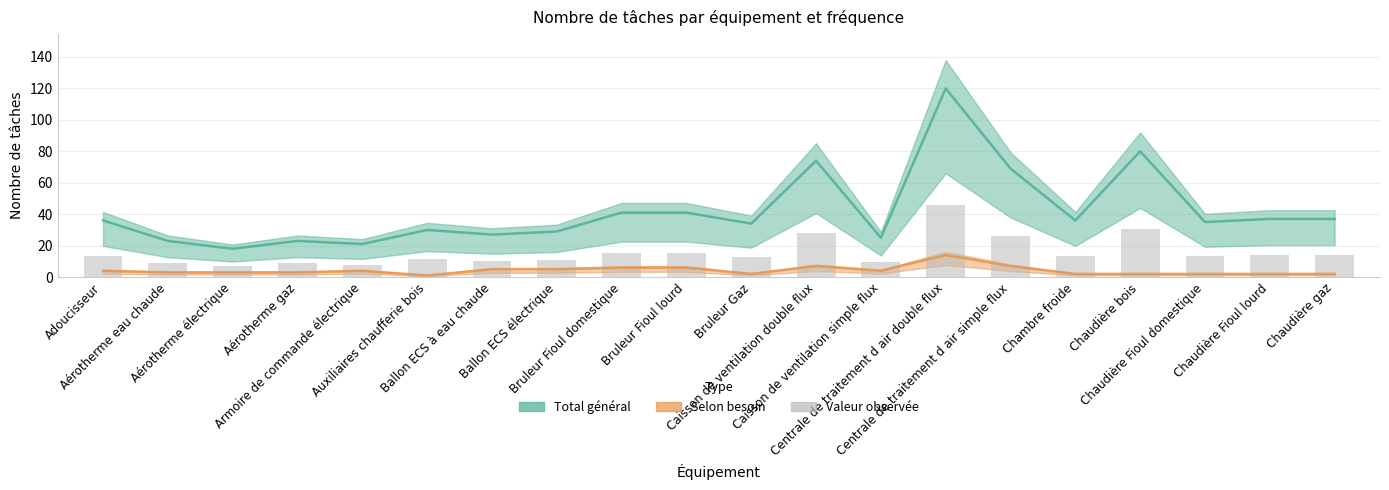

List the labels in order of value, largest first.

Centrale de traitement d air double flux, Chaudière bois, Caisson de ventilation double flux, Centrale de traitement d air simple flux, Bruleur Fioul domestique, Bruleur Fioul lourd, Chaudière Fioul lourd, Chaudière gaz, Adoucisseur, Chambre froide, Chaudière Fioul domestique, Bruleur Gaz, Auxiliaires chaufferie bois, Ballon ECS électrique, Ballon ECS à eau chaude, Caisson de ventilation simple flux, Aérotherme eau chaude, Aérotherme gaz, Armoire de commande électrique, Aérotherme électrique